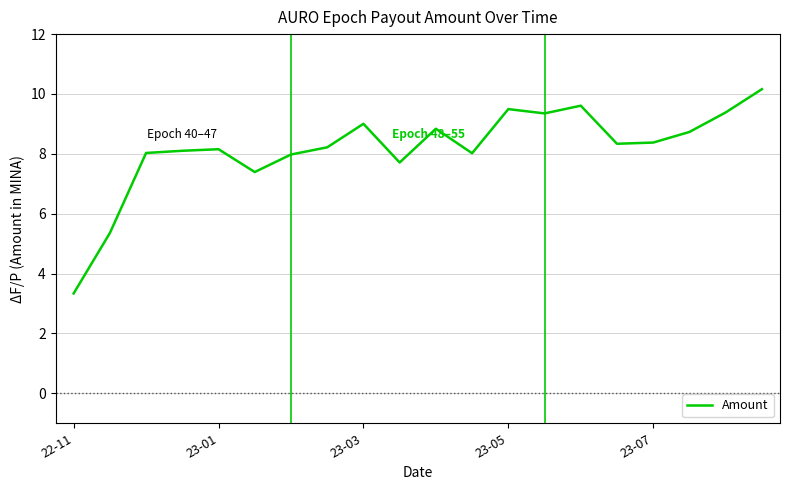

What is the maximum value shown in the chart?

10.2